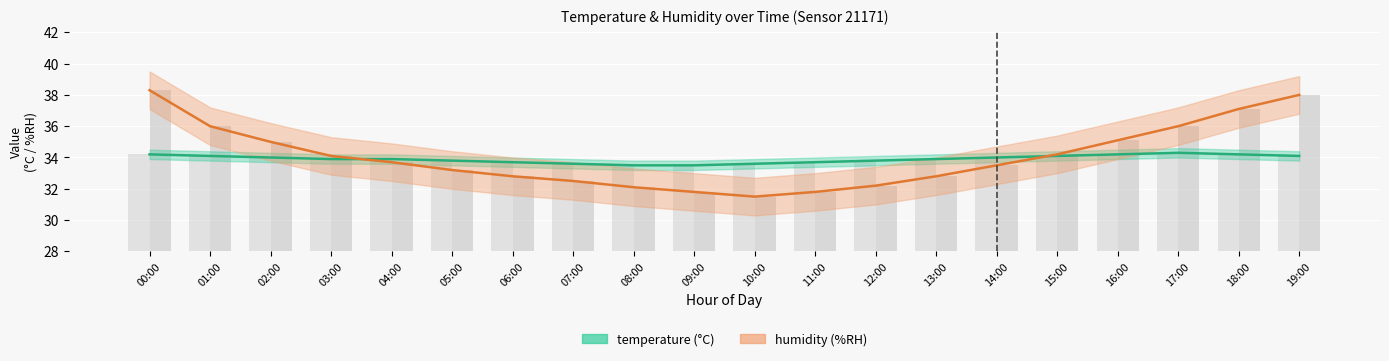

List the series in order of their overall mean, lowest first.

temperature, humidity